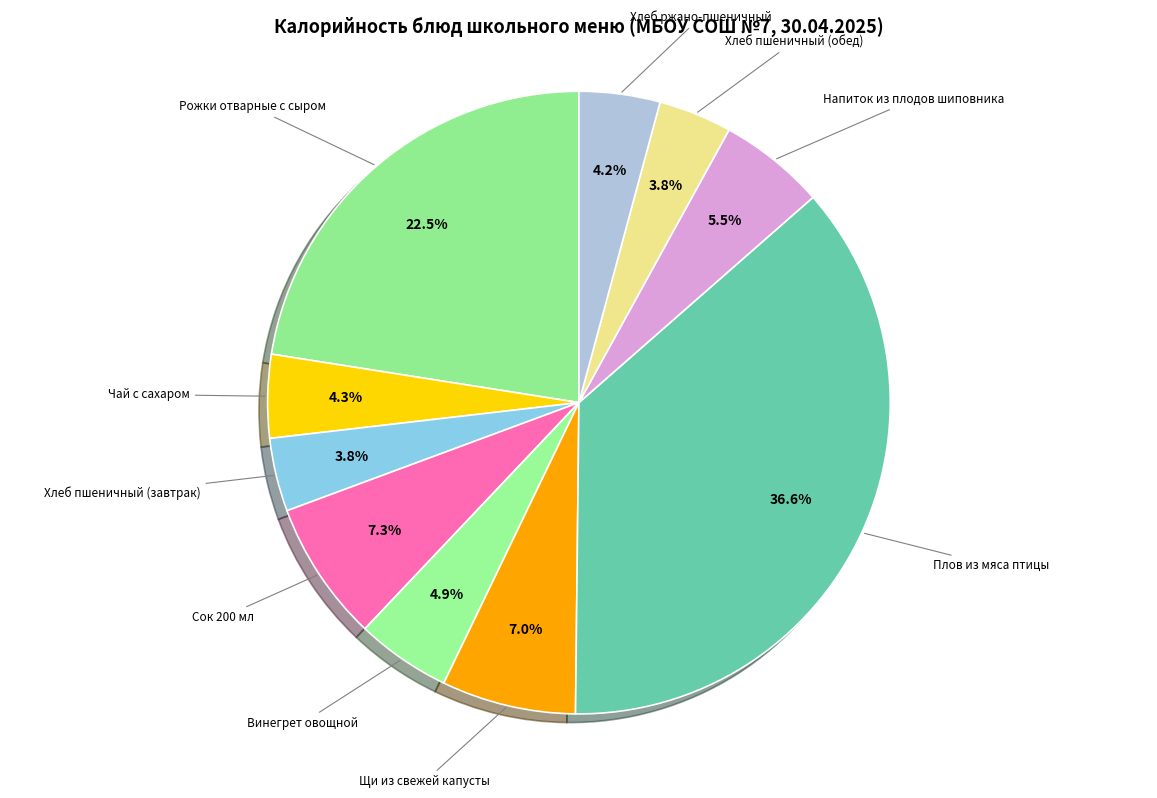

What is the largest slice in the pie chart?

Плов из мяса птицы